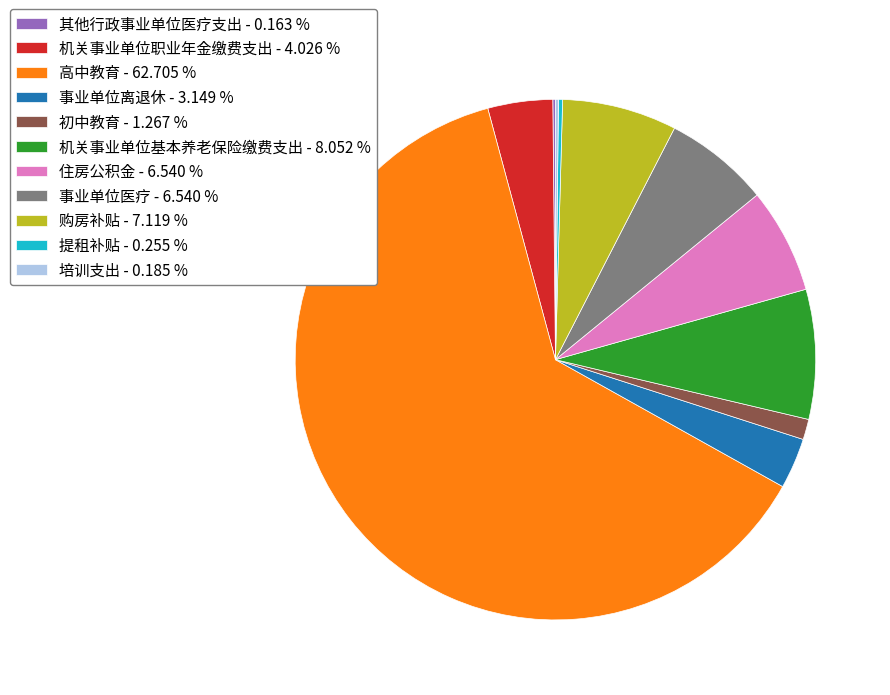

Between 机关事业单位职业年金缴费支出 - 4.026 % and 住房公积金 - 6.540 %, which is larger?

住房公积金 - 6.540 %